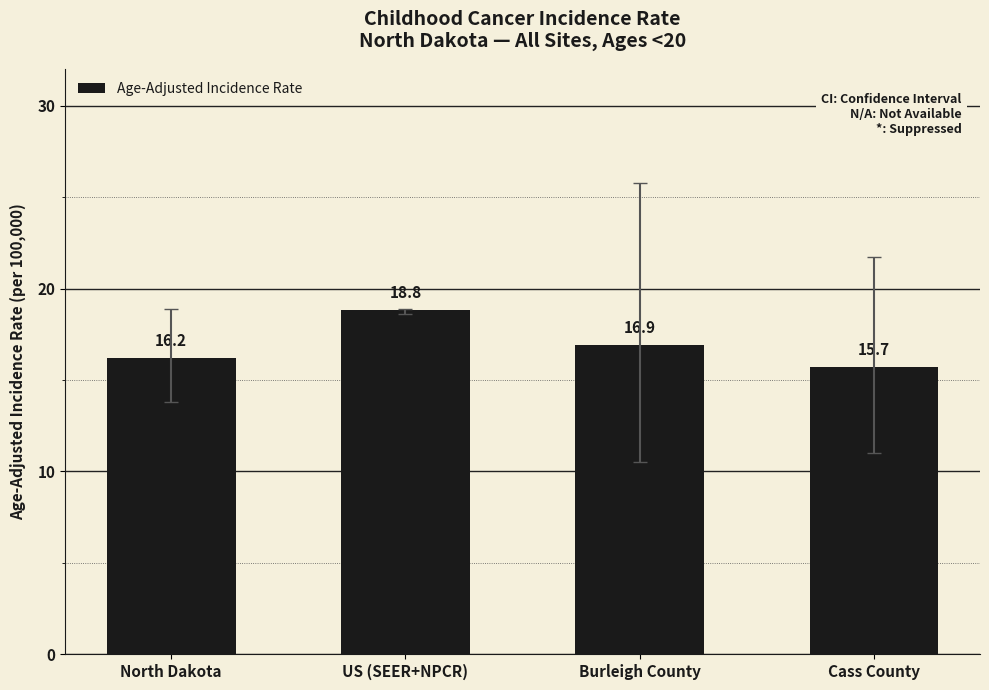

What is the maximum value shown in the chart?

18.8